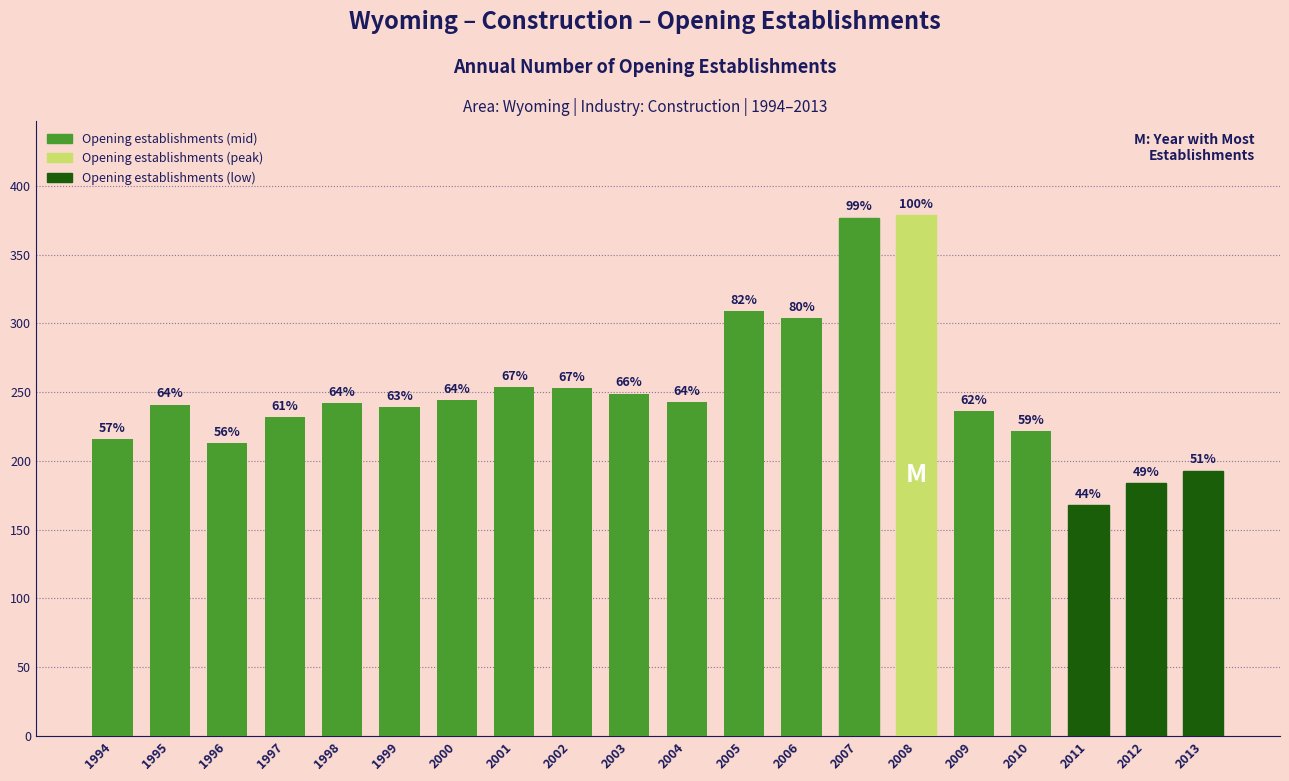

Does the chart contain any negative values?

No